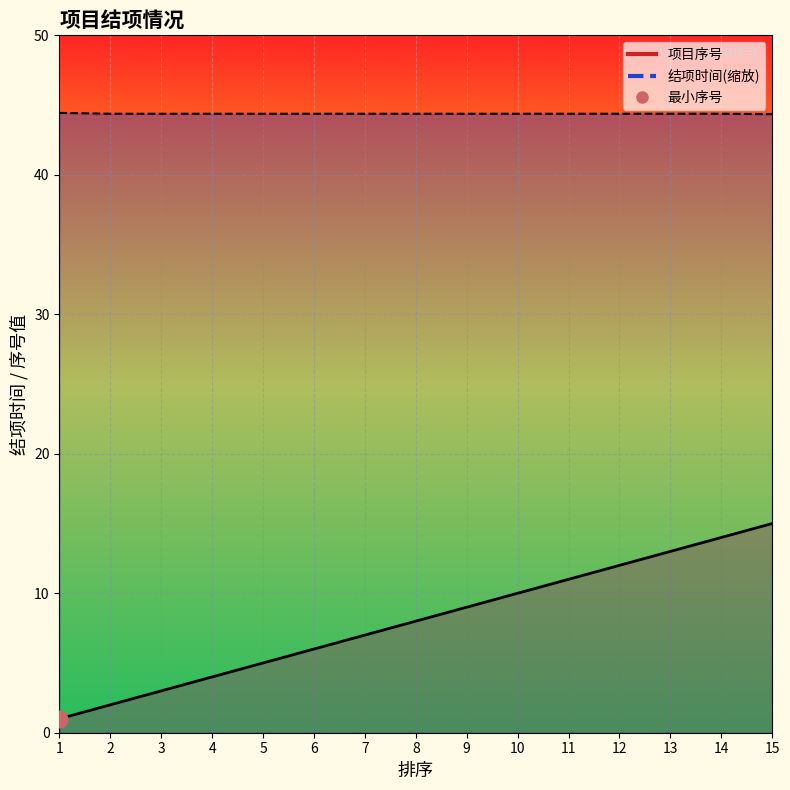

Reading left to right, transcribe all the data shown in this chart.

项目序号: 1.0	2.0	3.0	4.0	5.0	6.0	7.0	8.0	9.0	10.0	11.0	12.0	13.0	14.0	15.0
结项时间(序号): 44.4	44.4	44.4	44.4	44.4	44.4	44.4	44.4	44.4	44.4	44.4	44.4	44.4	44.4	44.3